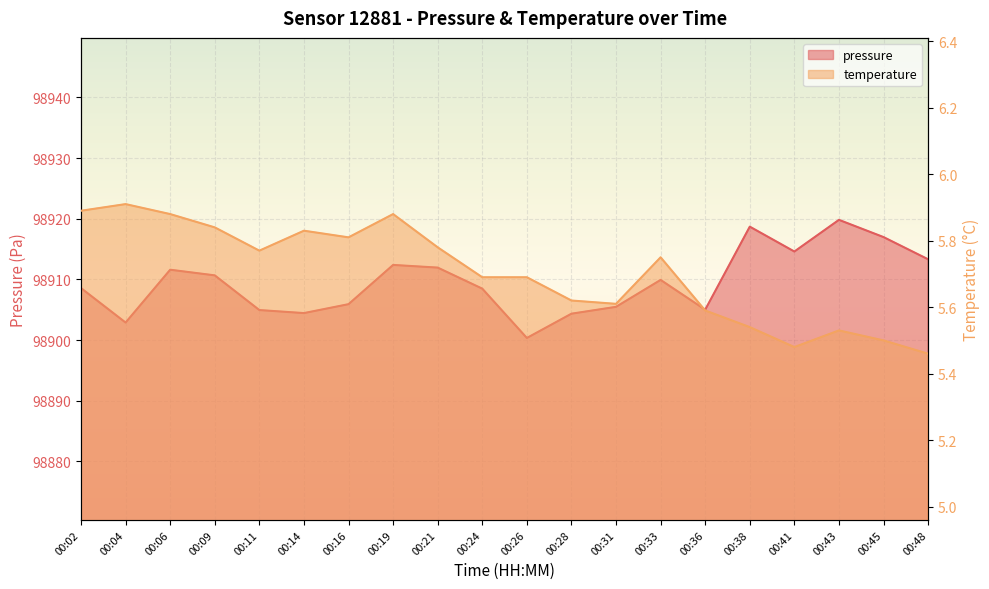

In pressure, how many points are higher than both neighbors (excluding endpoints)?

5